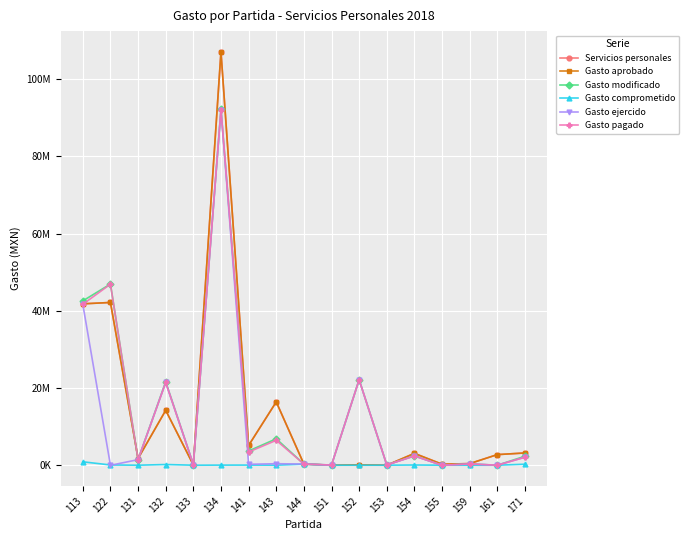

At which label does Gasto aprobado first exceed 2749081?

113